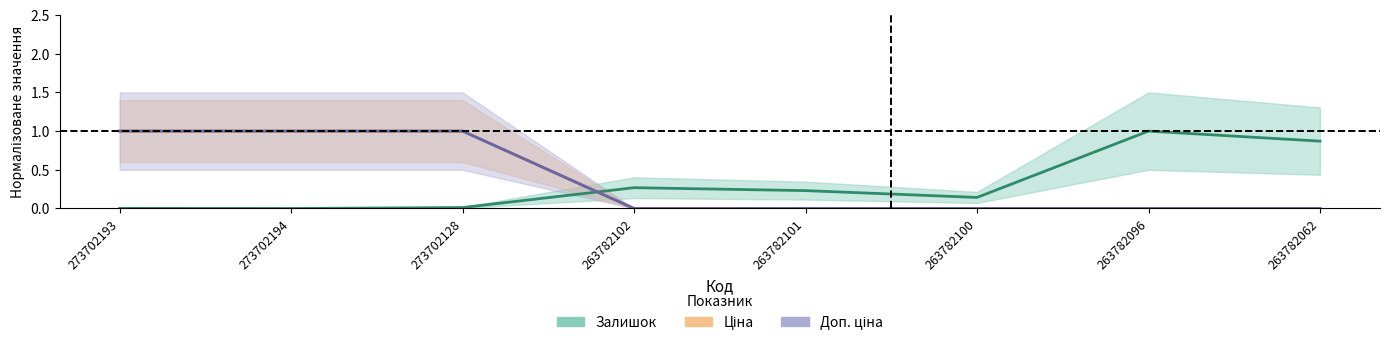

Where is Доп. ціна nearest to the value 0?

263782102